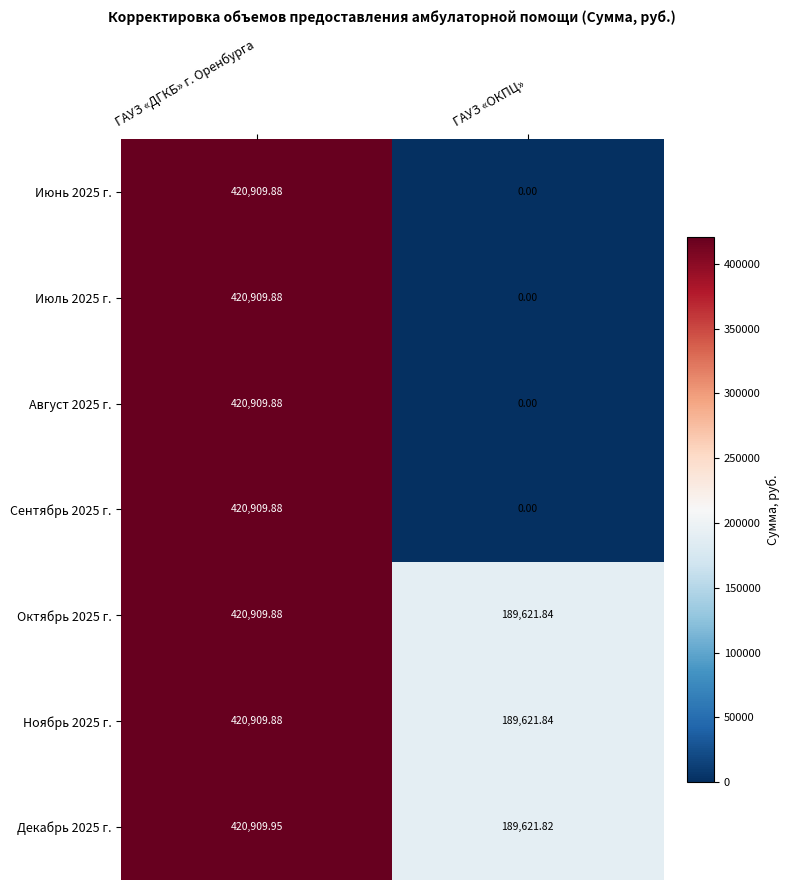

At which label does Ноябрь 2025 г. reach its peak?

ГАУЗ «ДГКБ» г. Оренбурга